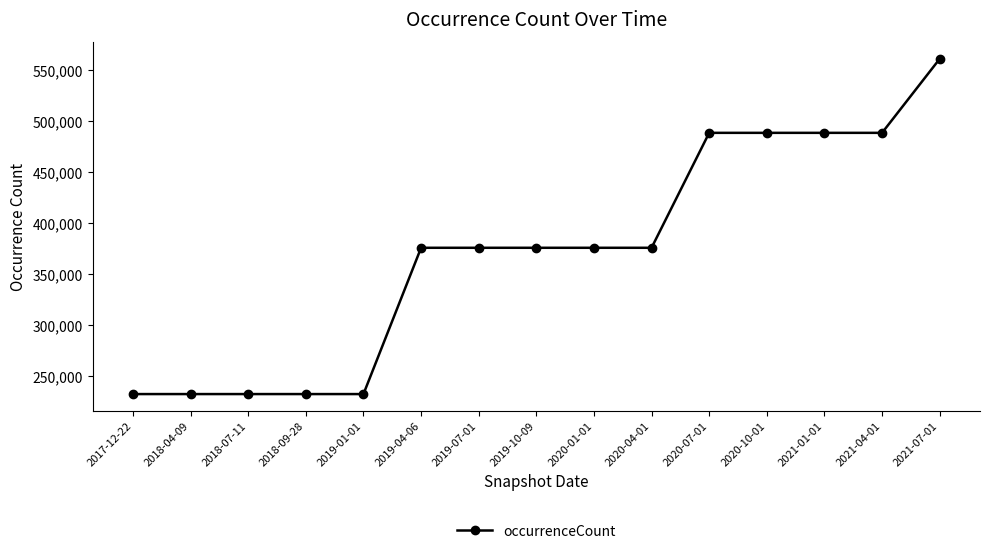

True or false: the data shows 375645 at 2020-04-01.

True